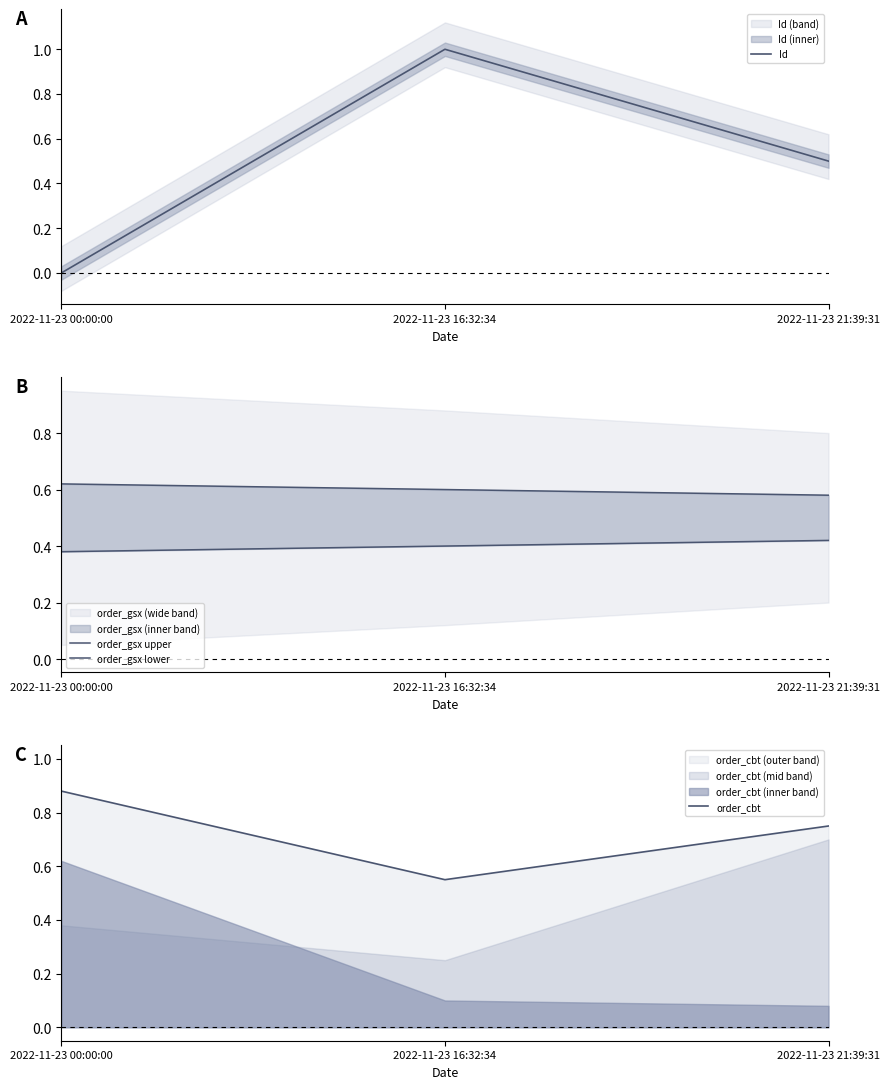

What position from the right is 2022-11-23 16:32:34?

2